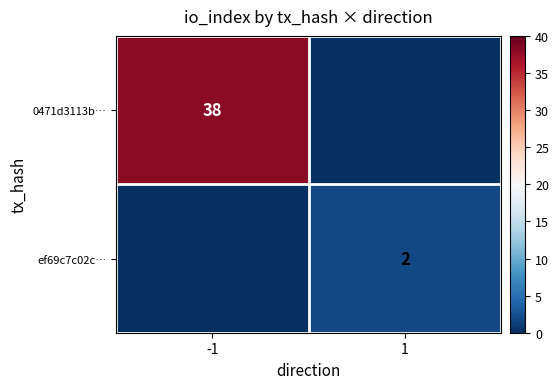

What is the maximum value shown in the chart?

38